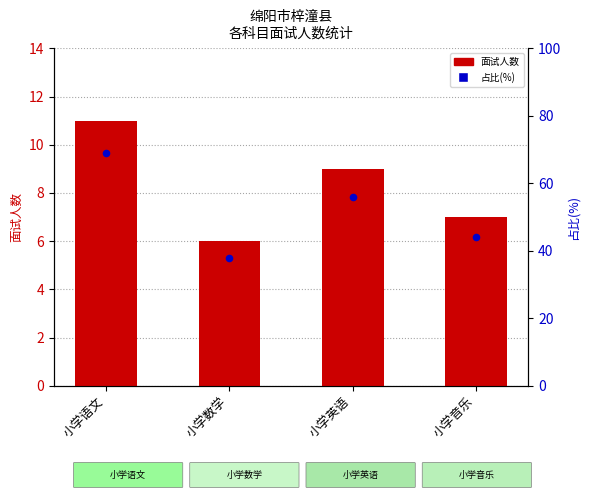

At which category is the sum across all series the highest?

小学语文